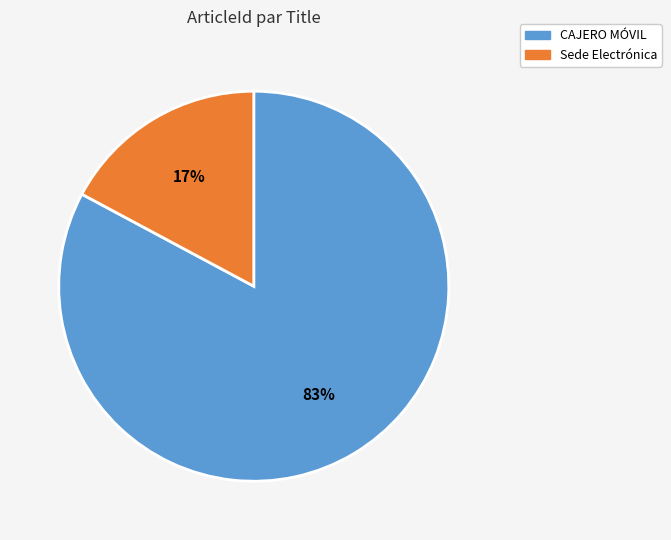

What is the smallest slice in the pie chart?

Sede Electrónica